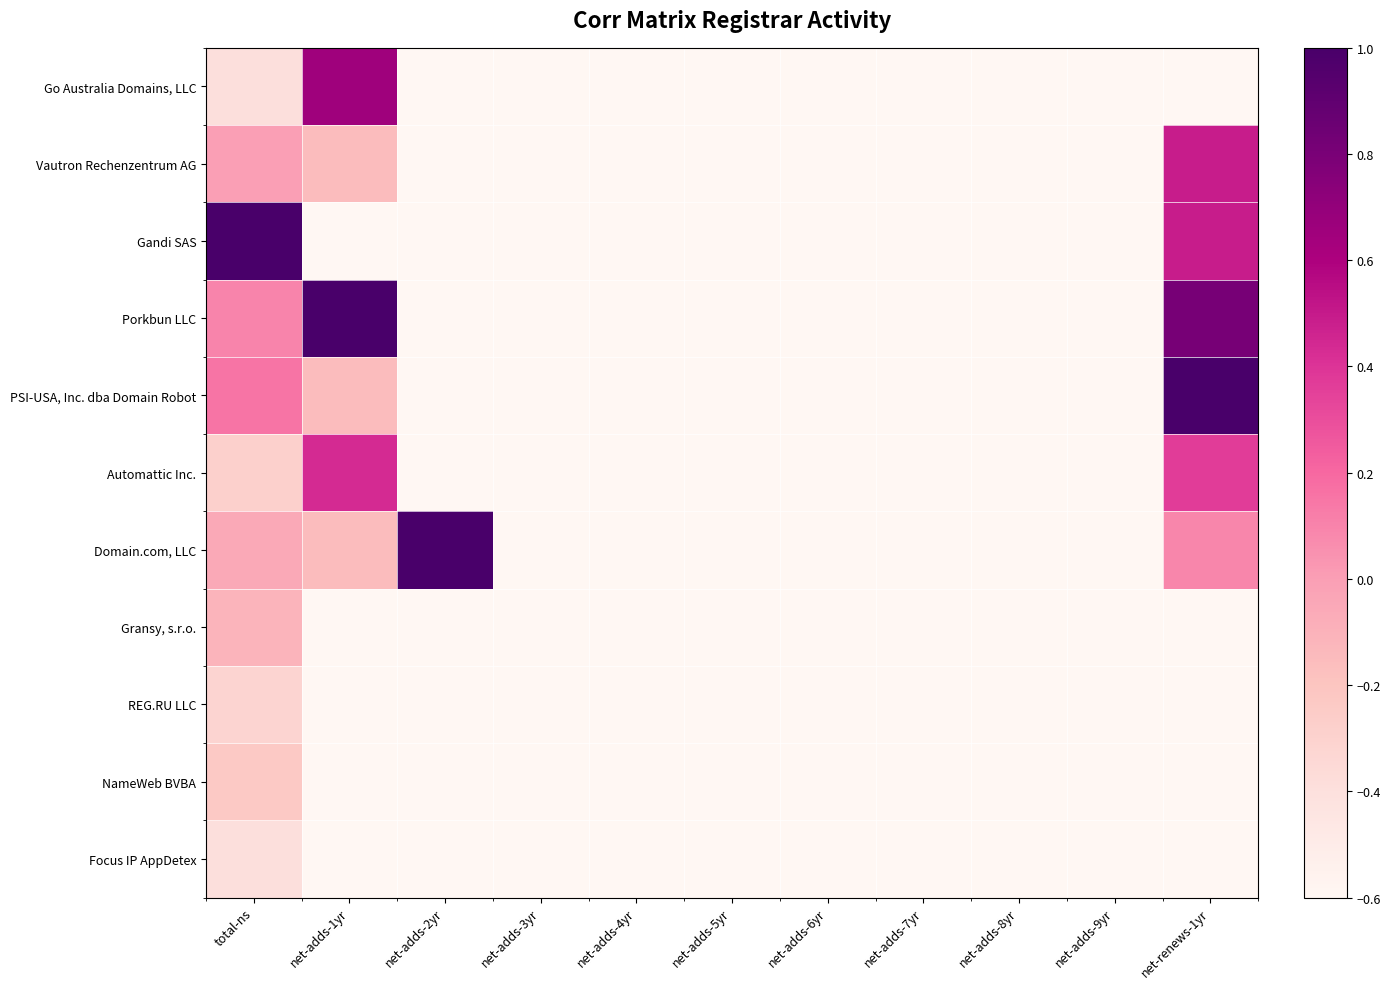

Between net-adds-2yr and net-renews-1yr, which series saw the biggest shift?

PSI-USA, Inc. dba Domain Robot